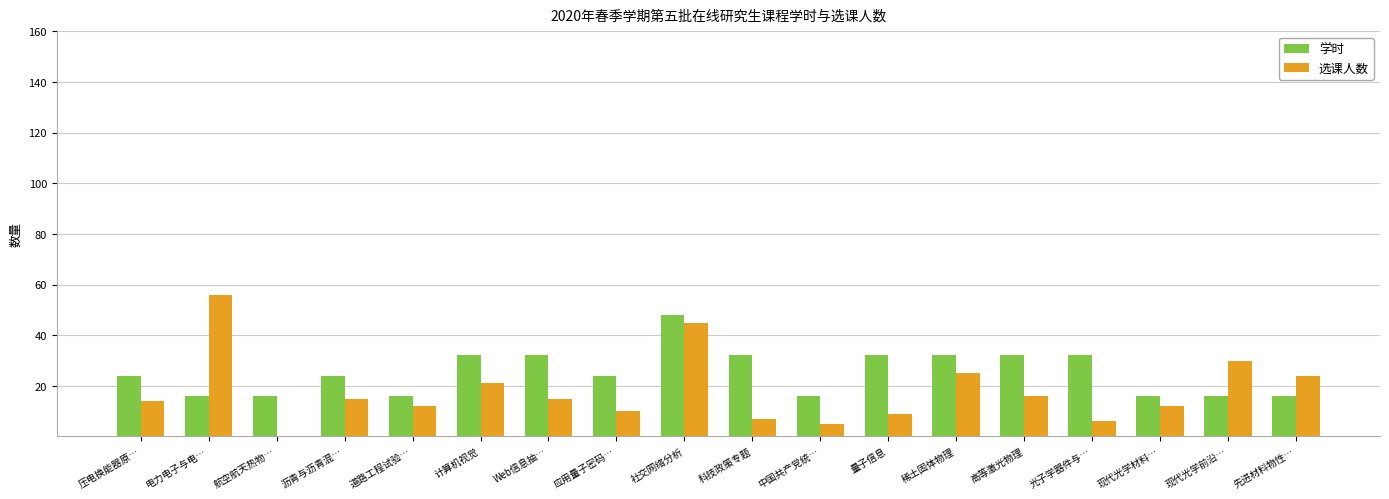

The 选课人数 series shows 12 at 社交网络分析. True or false?

False